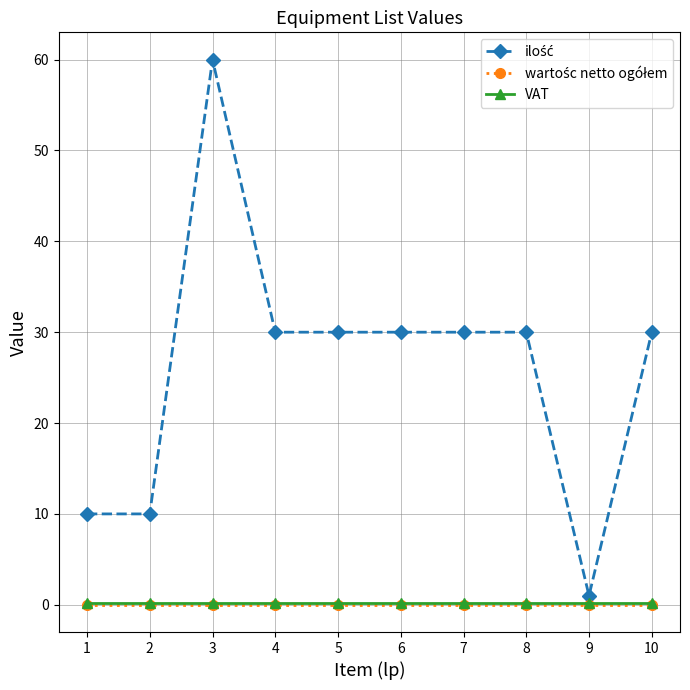

Is this an area chart (filled region under the line)?

No